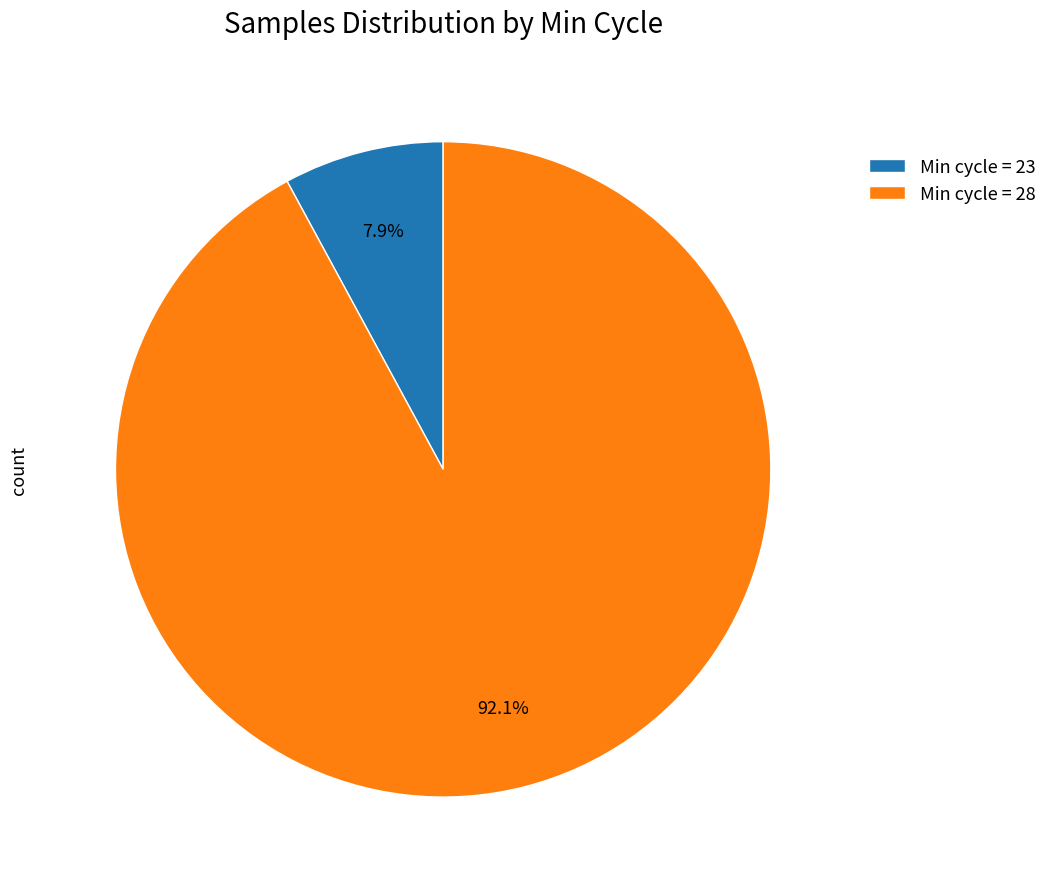

Rank the categories by value from lowest to highest.

Min cycle = 23, Min cycle = 28